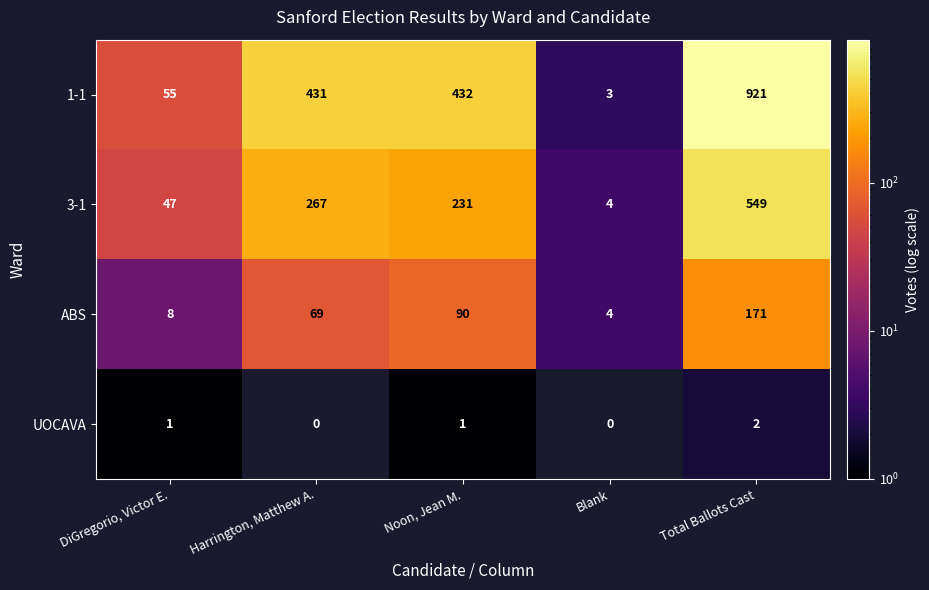

Reading right to left, list all the values displayed in this chart.

1-1: 921	3	432	431	55
3-1: 549	4	231	267	47
ABS: 171	4	90	69	8
UOCAVA: 2	0	1	0	1